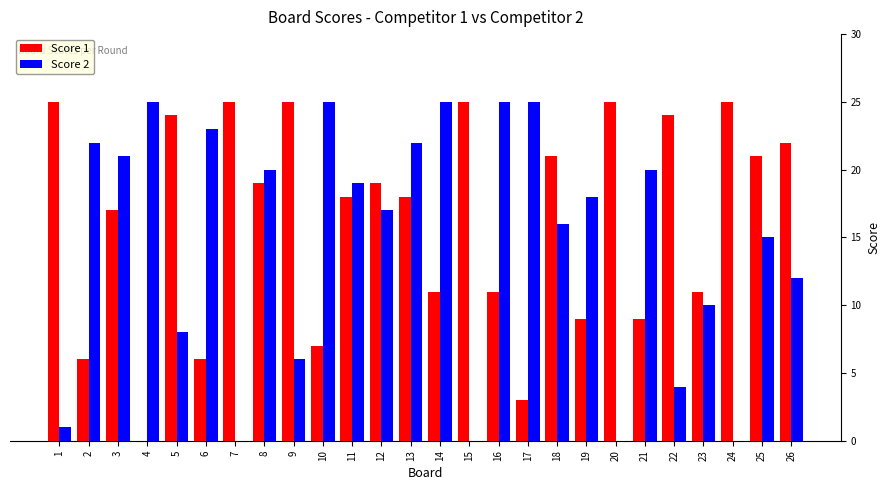

What is the sum of all Score 2 values?

379